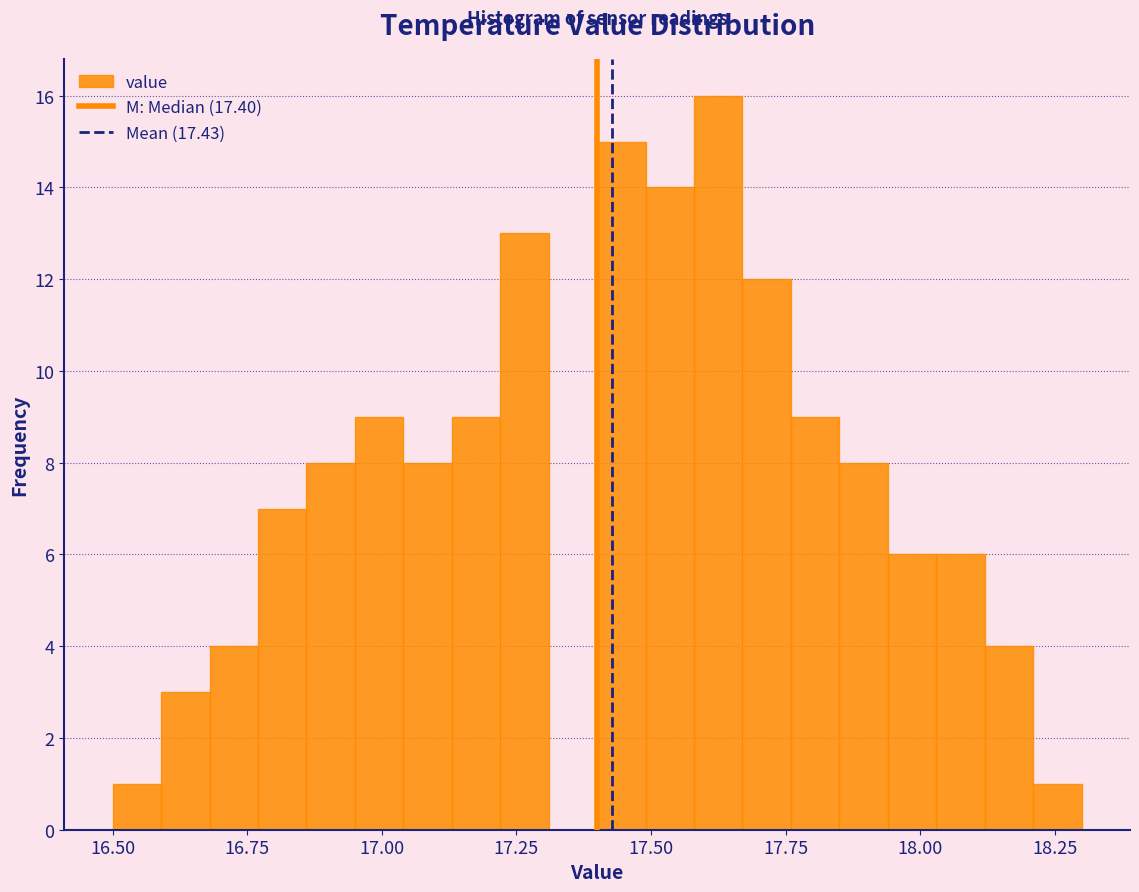

Around what value on the x-axis is the tallest bar? Give the approximate position of its centre, as read against the axis.

17.65